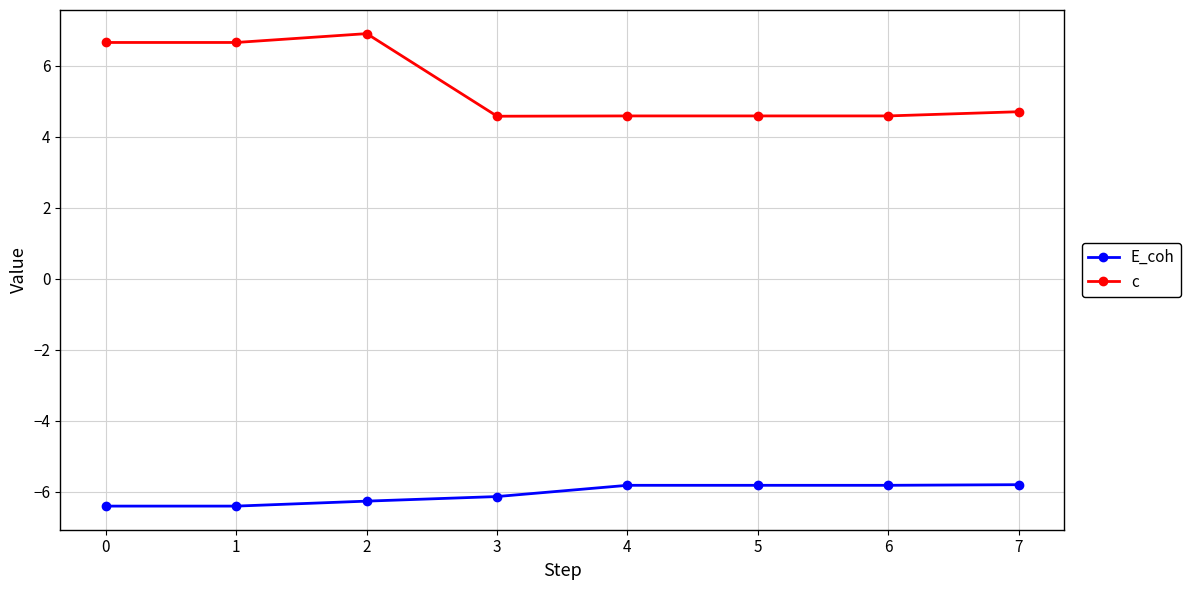

At which label is c closest to 5?

7